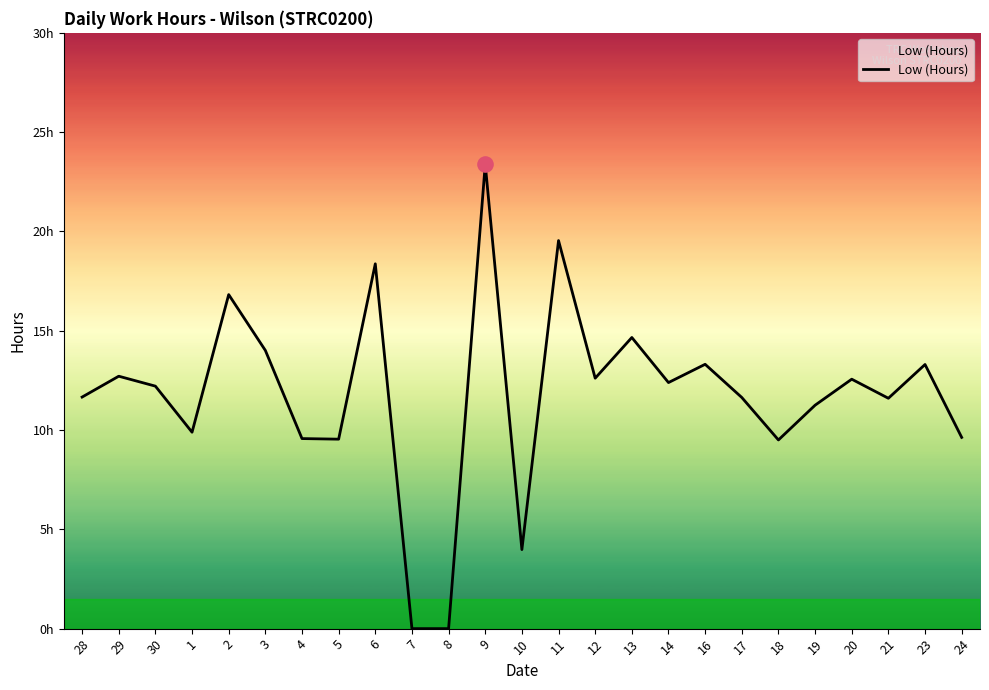

What is the ratio of the value at 30 to the value at 2?

0.7